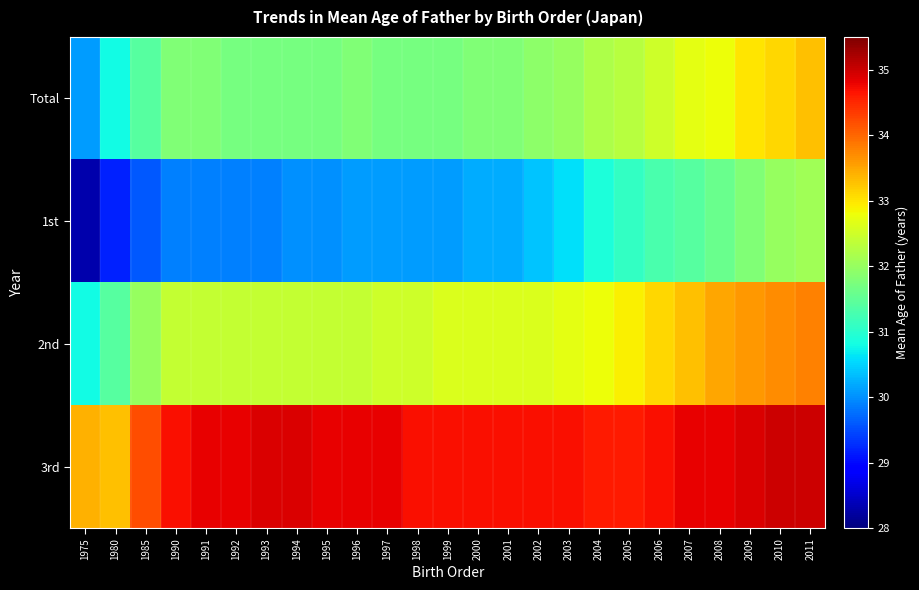

Rank the series by their average value, from highest to lowest.

3rd, 2nd, Total, 1st